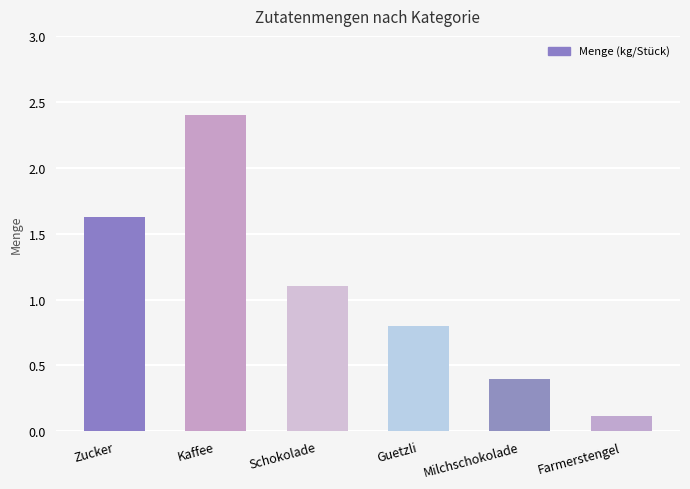

What is the change in value from Kaffee to Milchschokolade?

-2.0